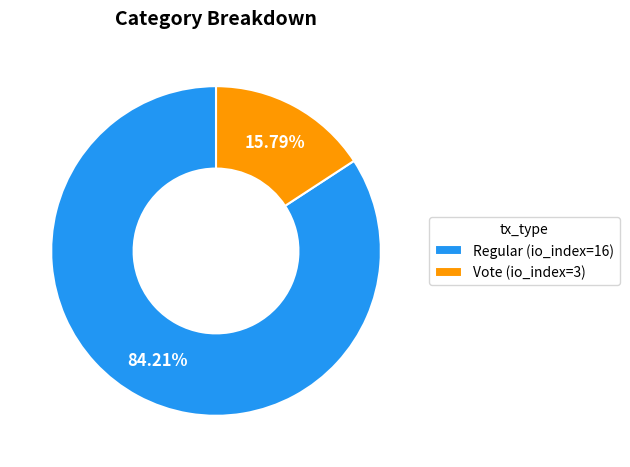

Count the number of slices in the pie.

2